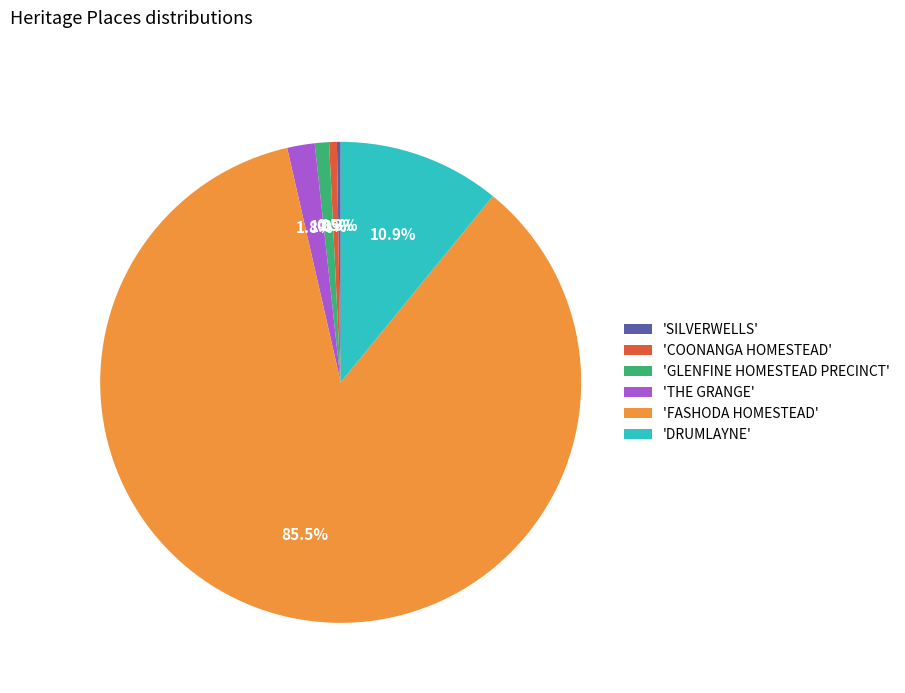

Is there any slice that represents more than half of the pie?

Yes